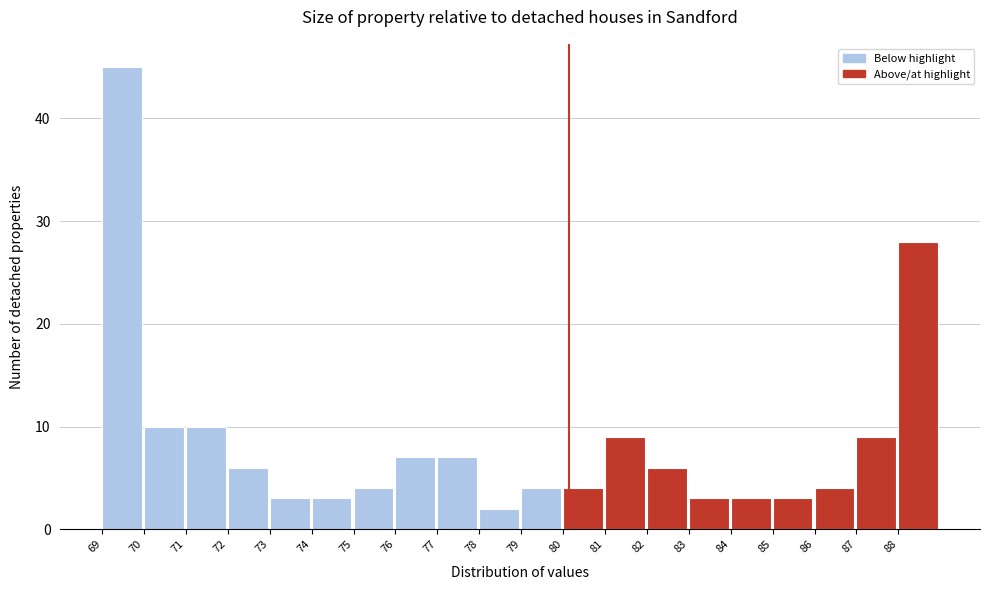

Reading right to left, transcribe all the data shown in this chart.

28	9	4	3	3	3	6	9	4	4	2	7	7	4	3	3	6	10	10	45